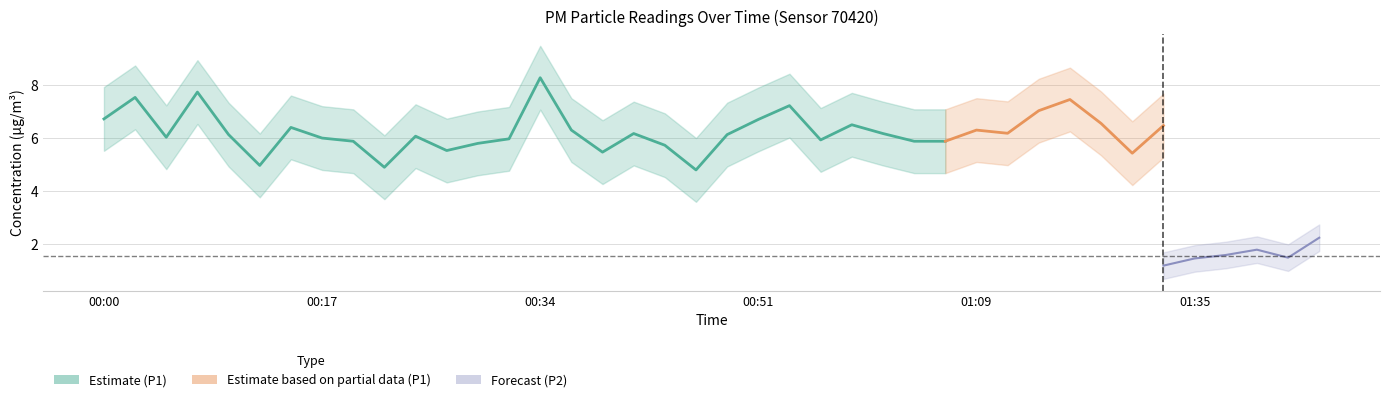

True or false: P1 has a value of 5.7 at 00:44.

True